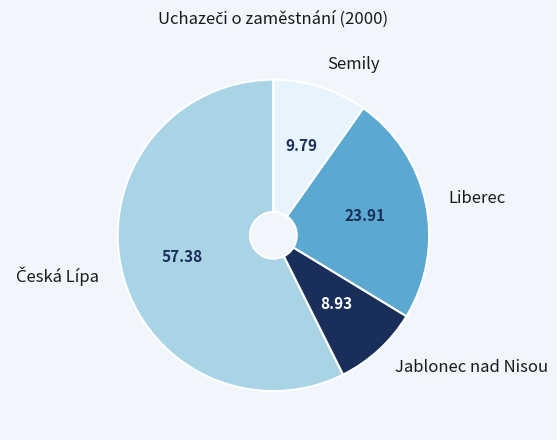

Is it true that Jablonec nad Nisou is 9% of the pie?

True